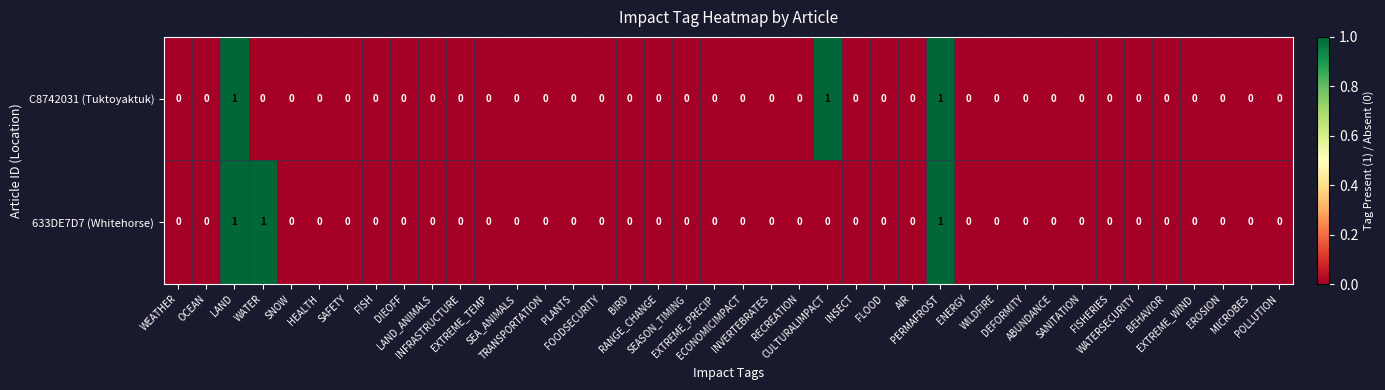

What is the sum of all C8742031 (Tuktoyaktuk) values?

3